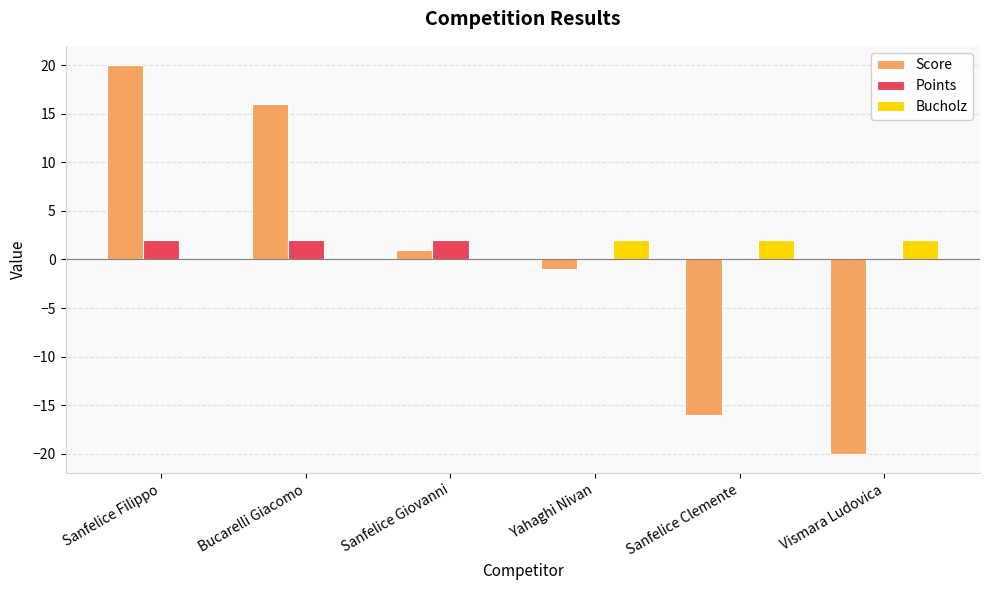

True or false: Points has a value of 0 at Vismara Ludovica.

True